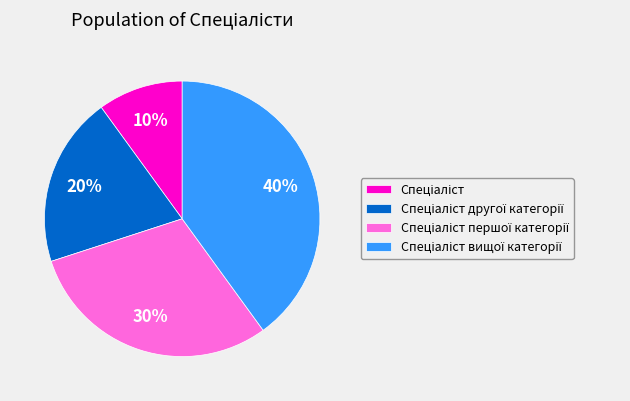

To the nearest percent, what is the difference between the largest and smallest slice percentages?

30%